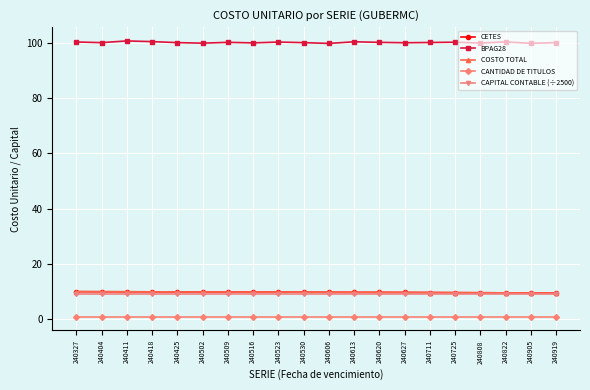

Which category has the highest value across all series?

240411